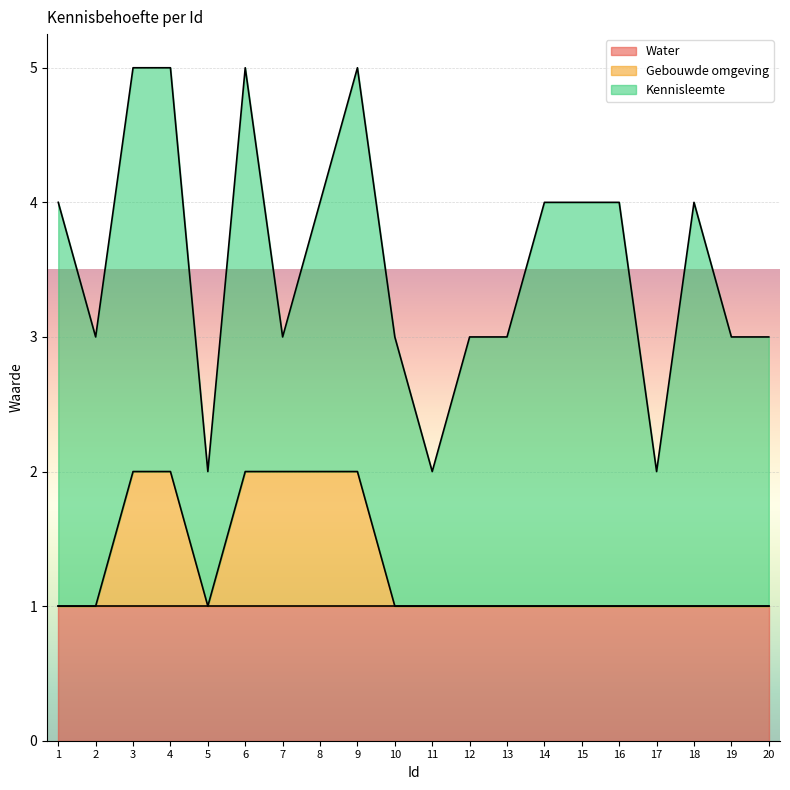

Between 11 and 10, which is larger?

11